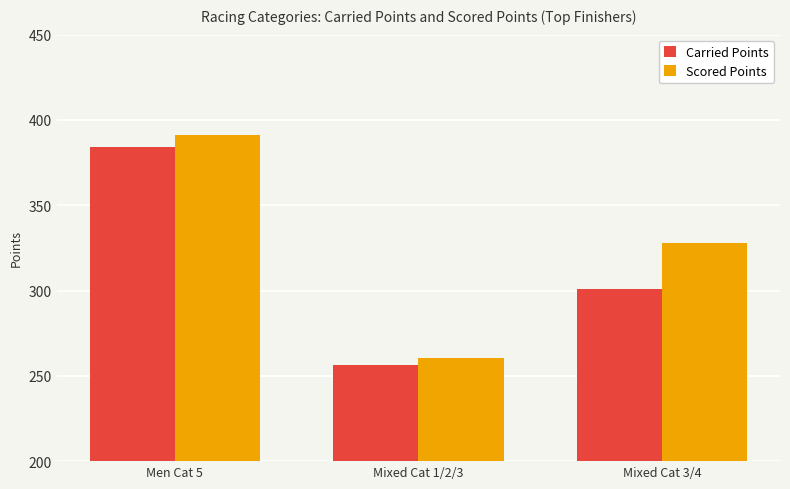

What are all the series names shown in the legend?

Carried Points, Scored Points